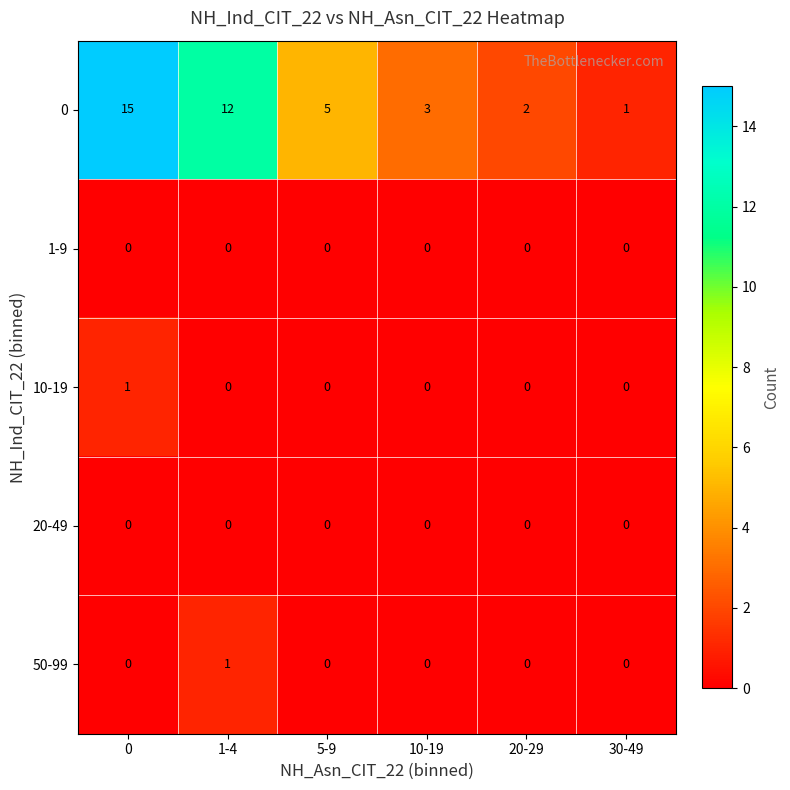

What is the maximum value shown in the chart?

15